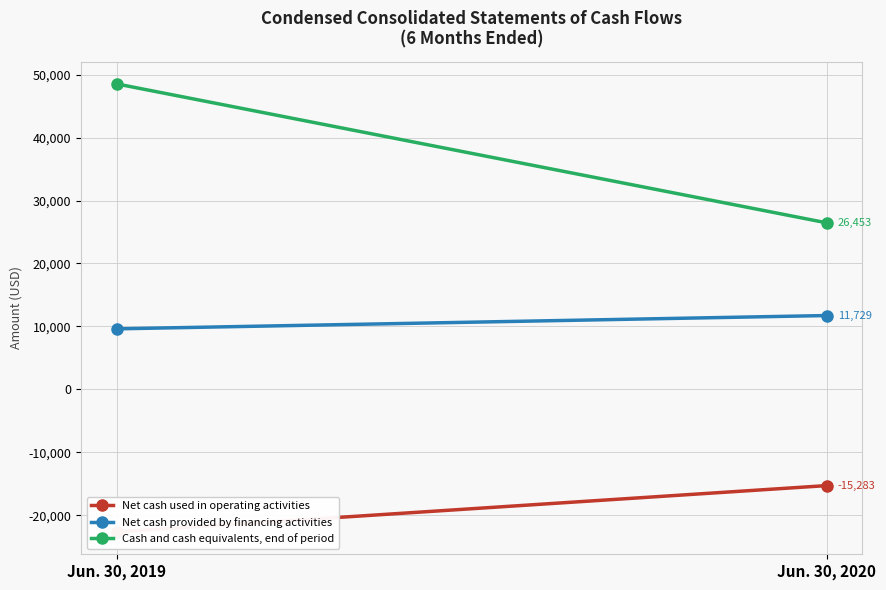

What is the sum of the Net cash provided by financing activities values at Jun. 30, 2020 and Jun. 30, 2019?

21346